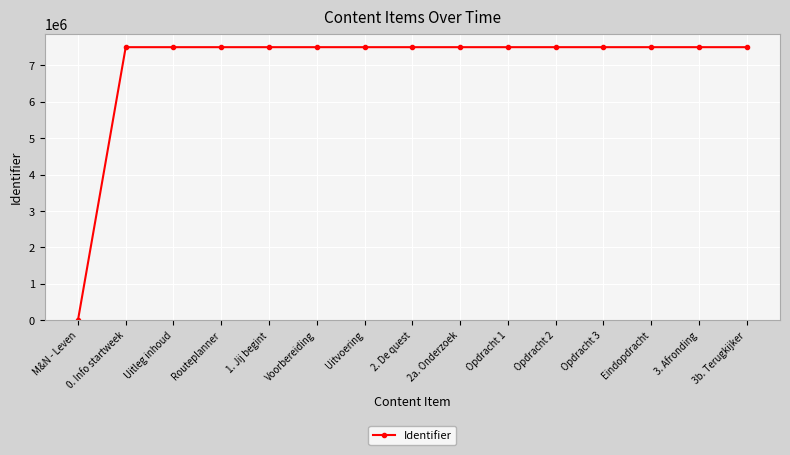

What is the difference between the maximum and minimum values?

7498573